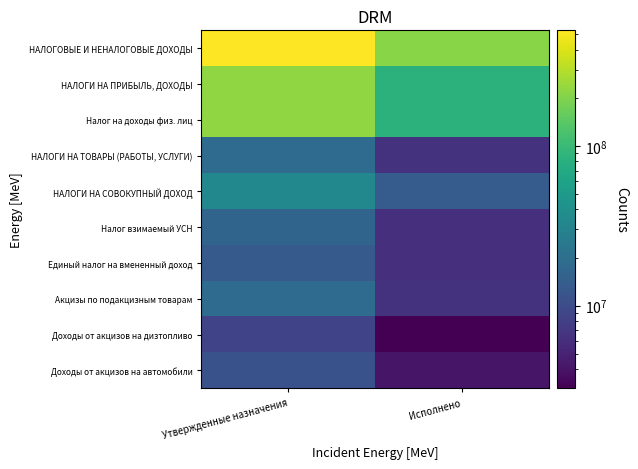

List the series in order of their peak value, lowest first.

Доходы от акцизов на дизтопливо, Доходы от акцизов на автомобили, Единый налог на вмененный доход, Налог взимаемый УСН, НАЛОГИ НА ТОВАРЫ (РАБОТЫ, УСЛУГИ), Акцизы по подакцизным товарам, НАЛОГИ НА СОВОКУПНЫЙ ДОХОД, НАЛОГИ НА ПРИБЫЛЬ, ДОХОДЫ, Налог на доходы физ. лиц, НАЛОГОВЫЕ И НЕНАЛОГОВЫЕ ДОХОДЫ